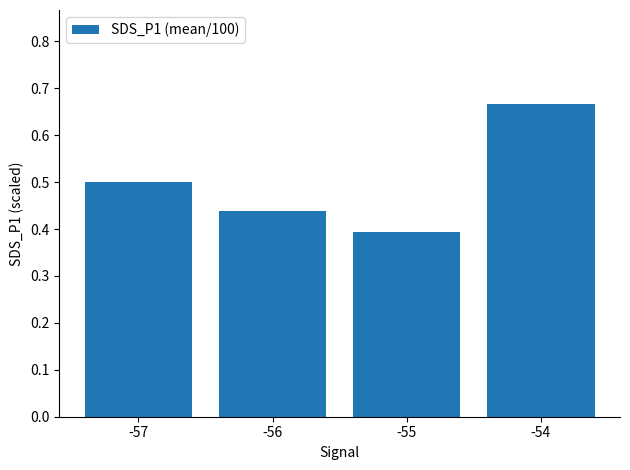

List the labels in order of value, largest first.

-54, -57, -56, -55